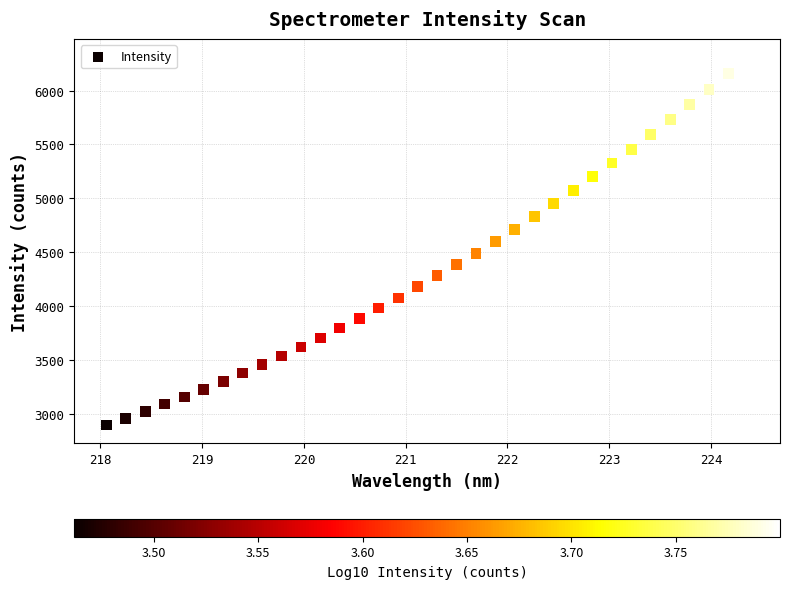

What is the range of X values (max minus min)?

6.3